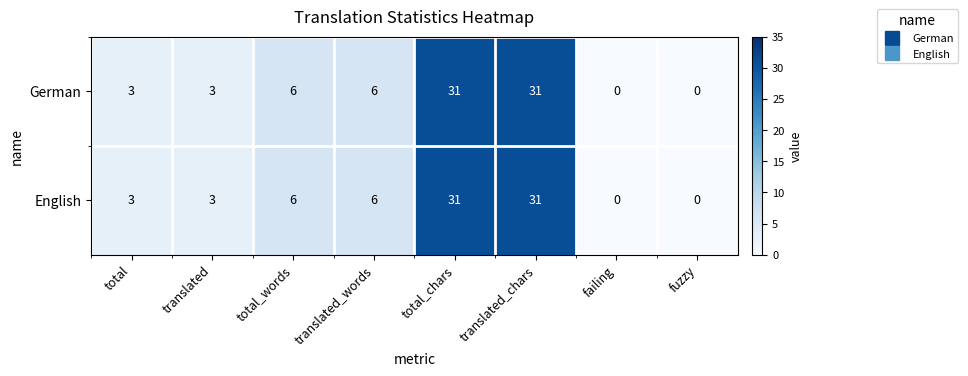

Read the English value at total, to the nearest 5.

5